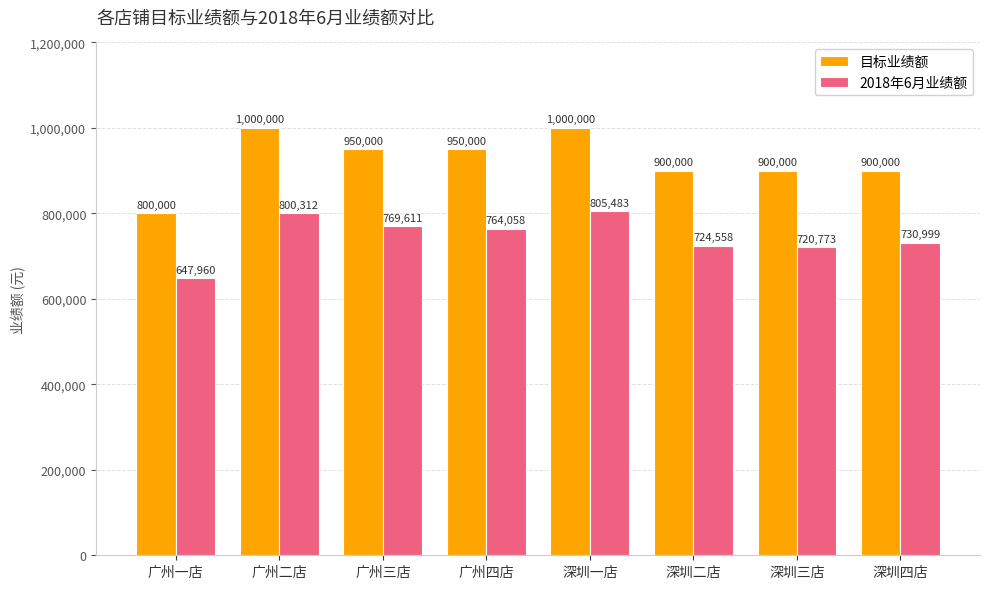

What value does the 2018年6月业绩额 series have at 广州四店, to the nearest 100?

764100